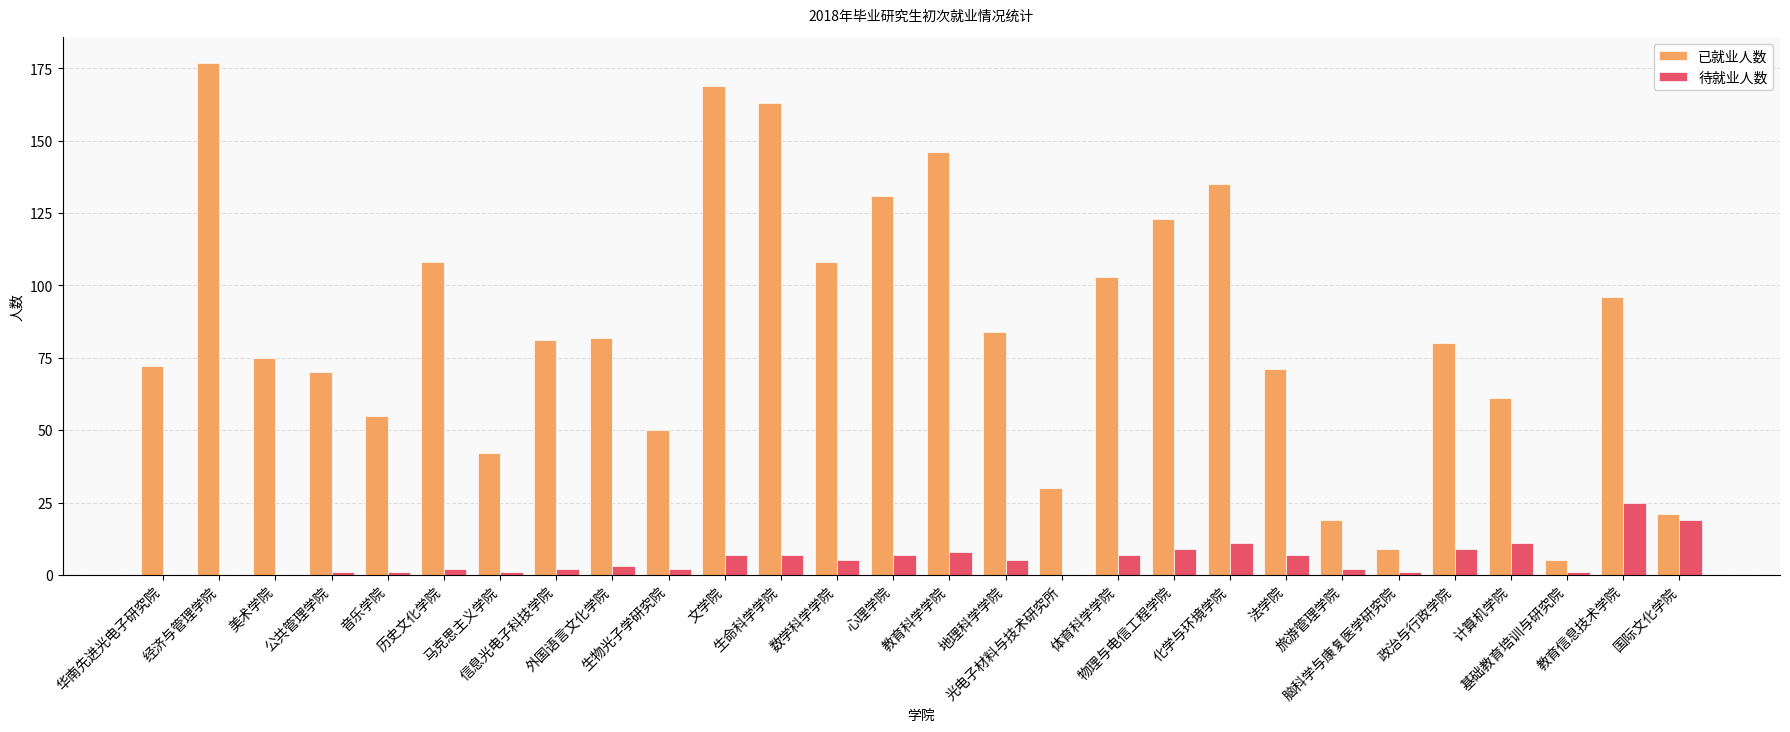

What is the total value across all series at 旅游管理学院?

21